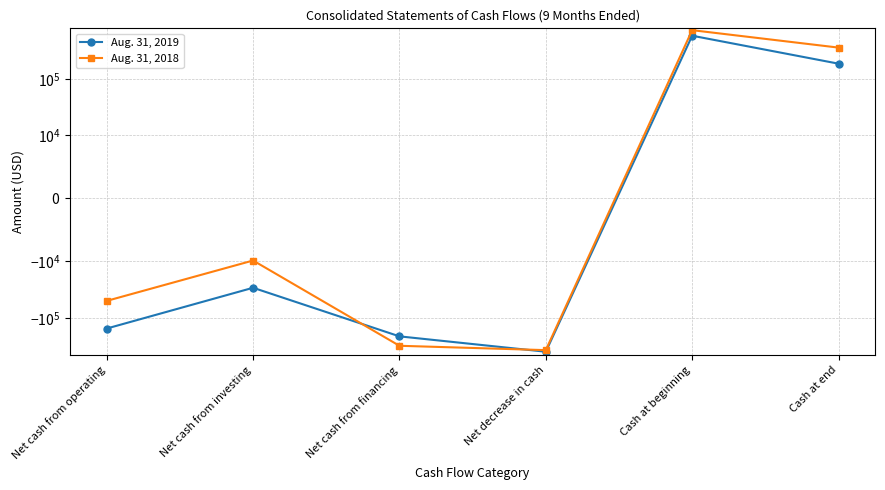

Which series has the largest total across all categories?

Aug. 31, 2018